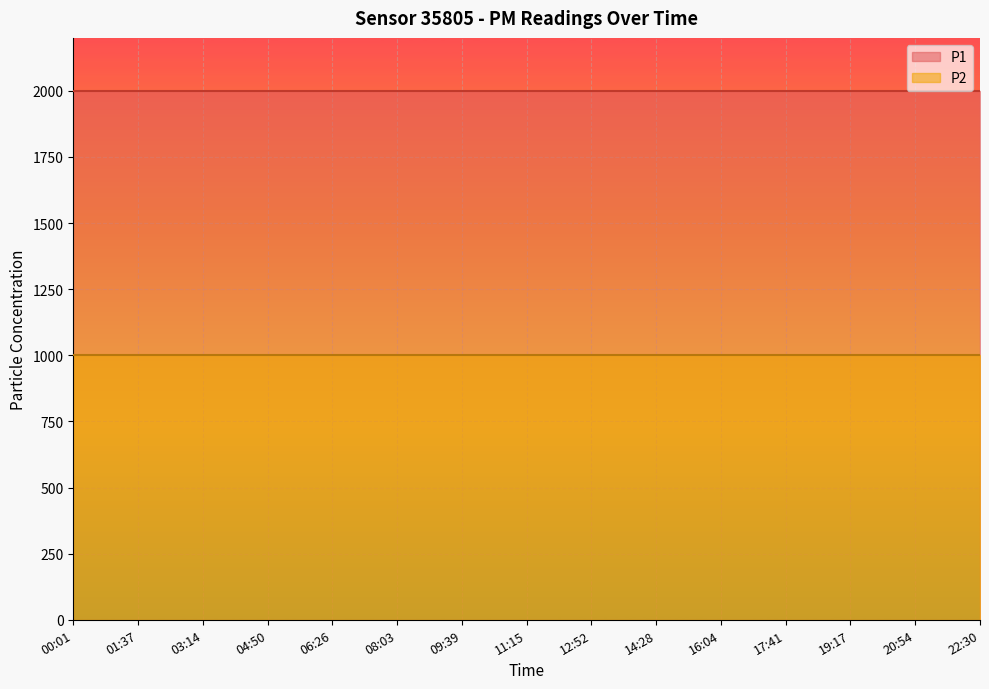

List the series in order of their overall mean, highest first.

P1, P2